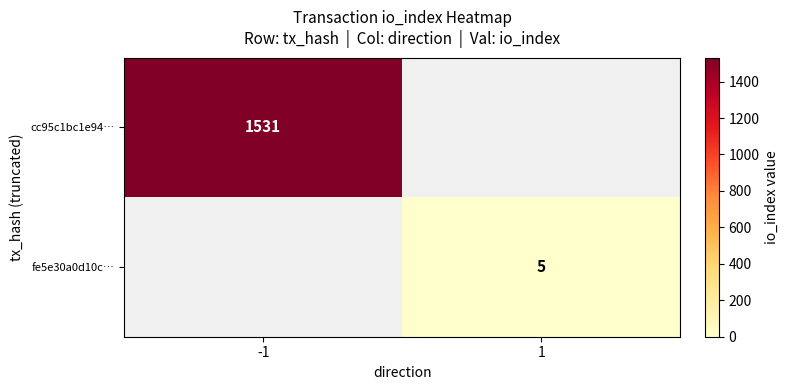

Which category has the highest value across all series?

-1